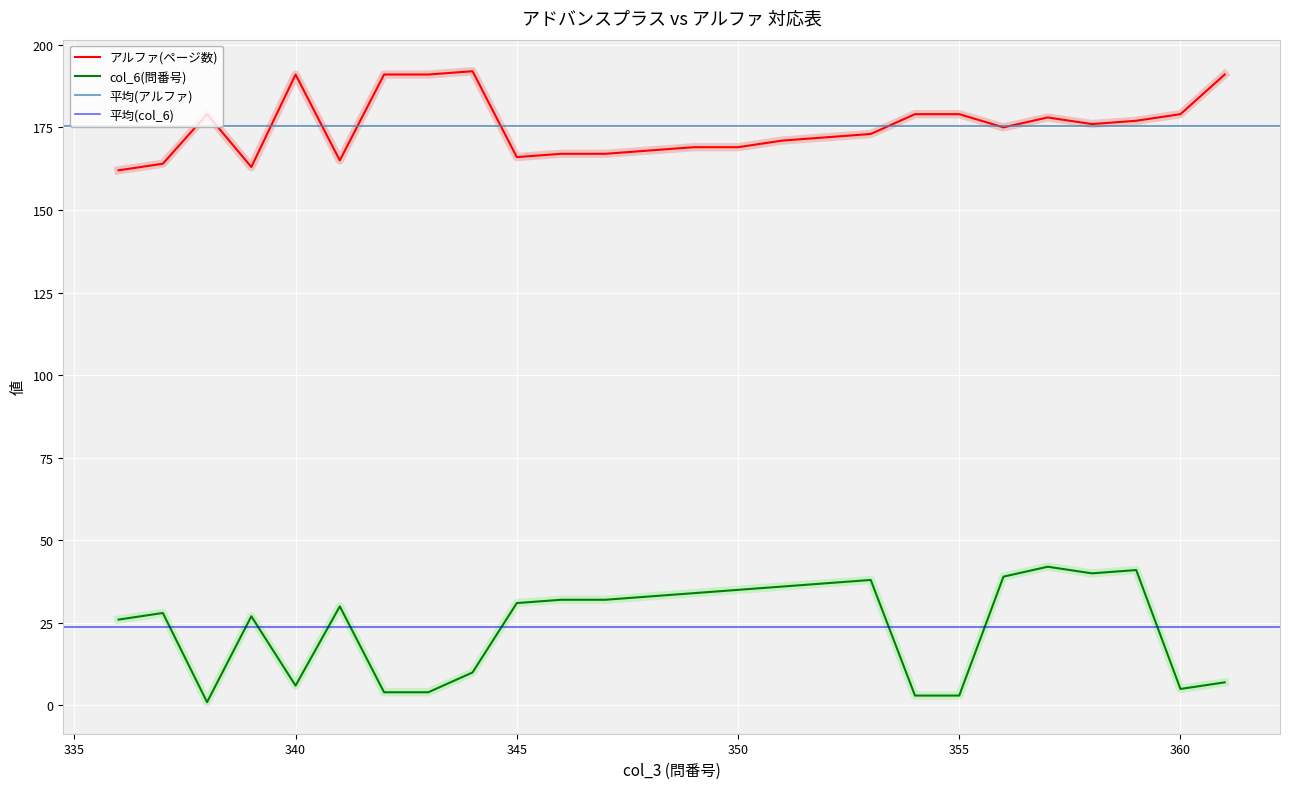

What are all the series names shown in the legend?

アルファ(ページ数), col_6(問番号)